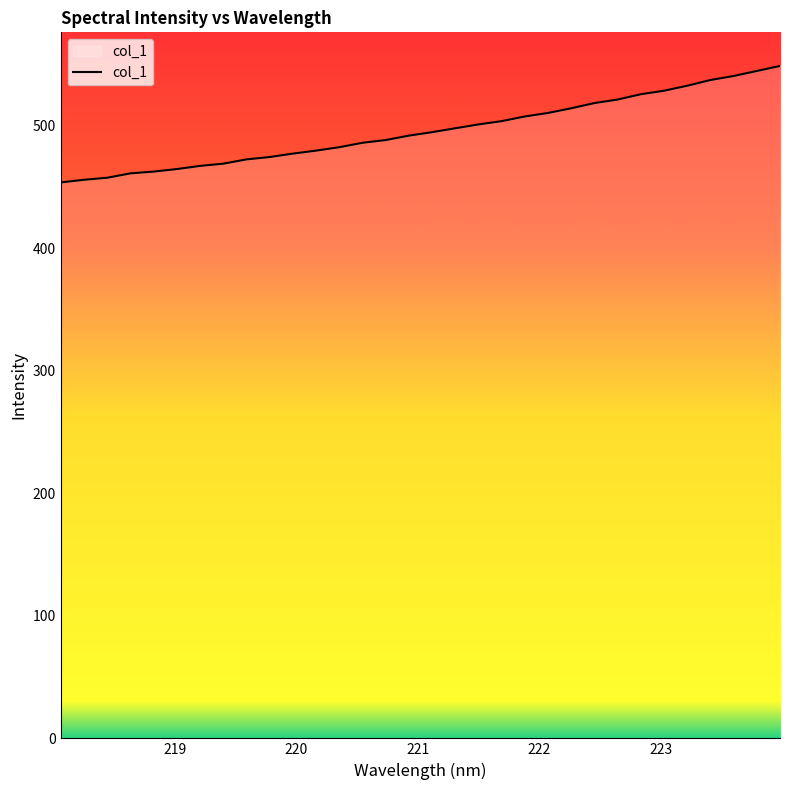

What is the difference between the maximum and minimum values?

95.1